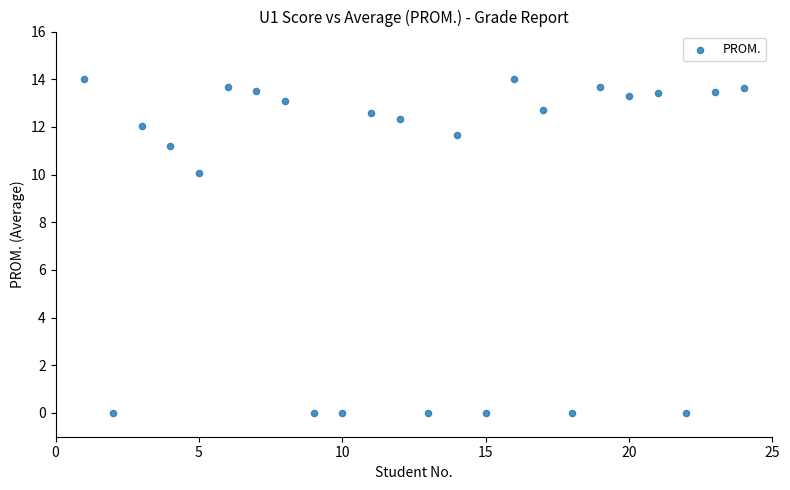

What Y value in the scatter plot is closest to 7?

10.1